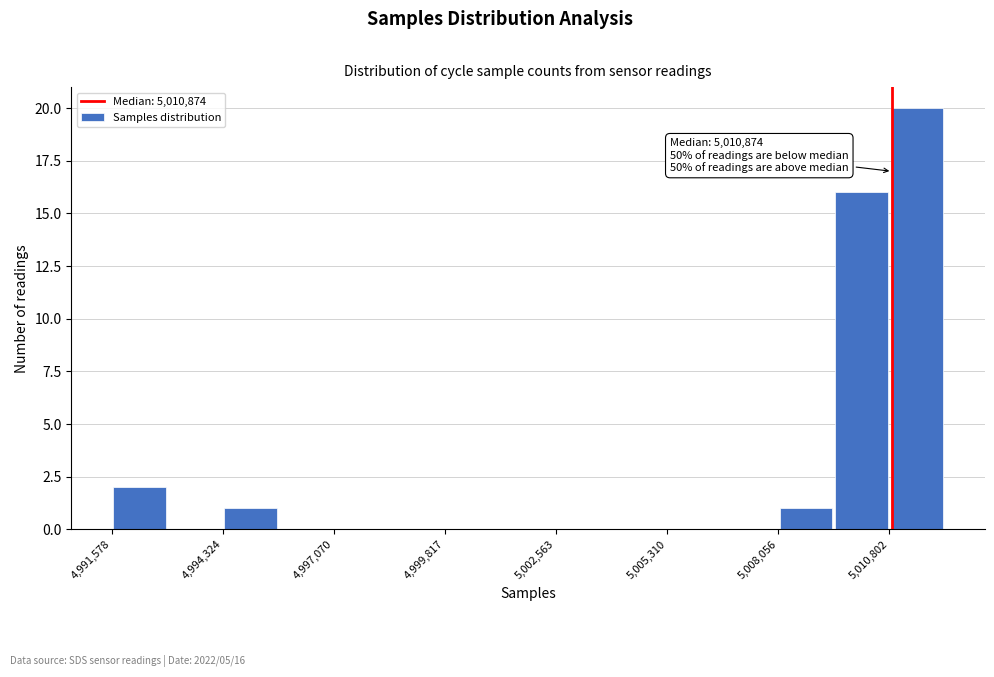

Around what value on the x-axis is the tallest bar? Give the approximate position of its centre, as read against the axis.

5011500